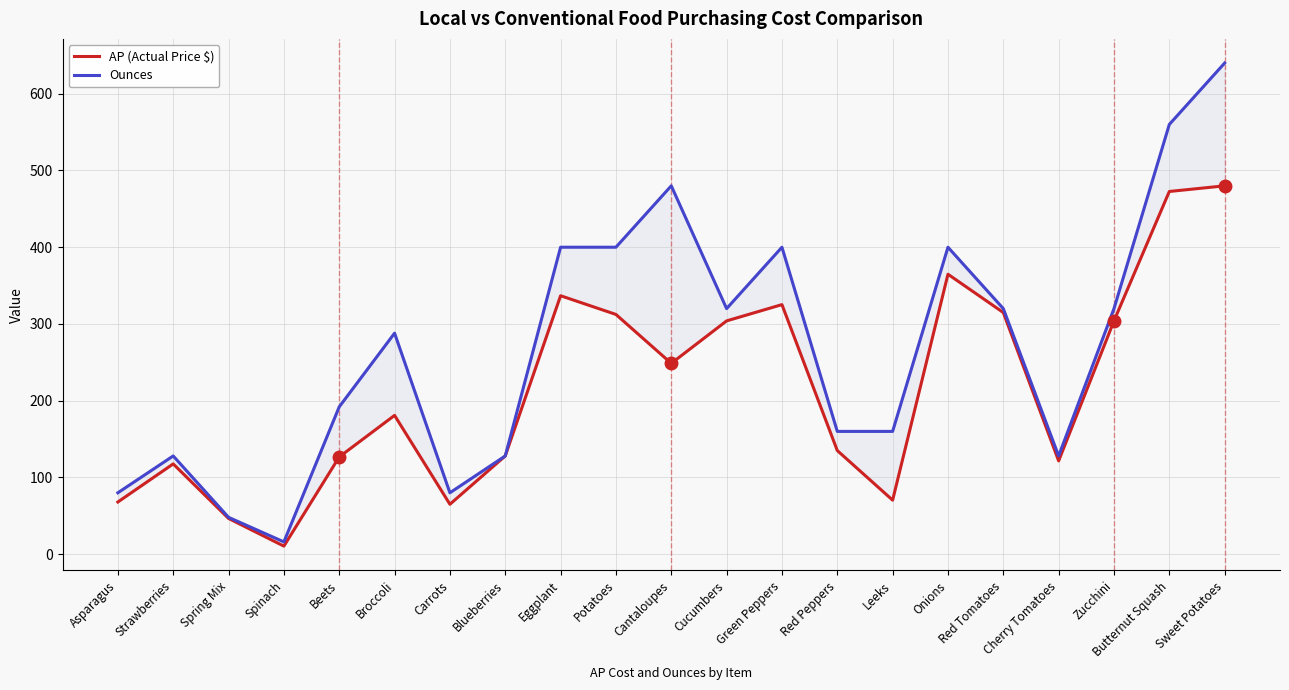

Reading right to left, transcribe all the data shown in this chart.

AP (Actual Price $): 480.0	472.6	304.0	121.6	314.9	364.8	70.4	135.0	325.2	304.0	248.6	312.4	336.8	128.0	65.0	180.9	126.7	10.5	46.6	117.6	68.0
Ounces: 640.0	560.0	320.0	128.0	320.0	400.0	160.0	160.0	400.0	320.0	480.0	400.0	400.0	128.0	80.0	288.0	192.0	16.0	48.0	128.0	80.0